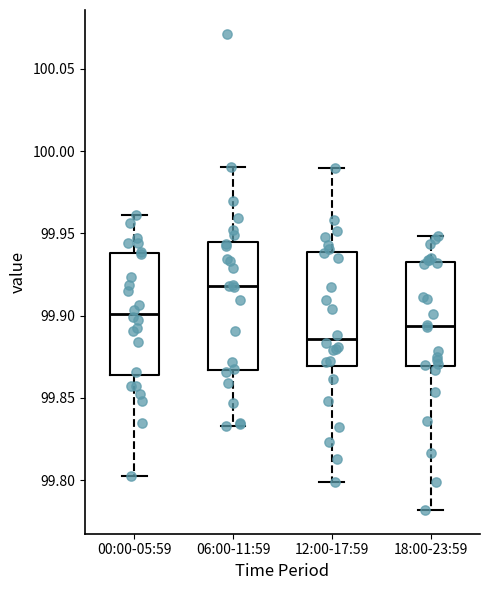

Reading left to right, transcribe this box plot: for each box, give where its median line is, the range the box spans, and where its two whiskers end, as read against the y-axis. The values are not printed on the chart, so give them approximately, as read against the axis.

00:00-05:59: median 99.900, box 99.865 to 99.940, whiskers 99.800 to 99.960
06:00-11:59: median 99.920, box 99.865 to 99.945, whiskers 99.835 to 99.990
12:00-17:59: median 99.885, box 99.870 to 99.940, whiskers 99.800 to 99.990
18:00-23:59: median 99.895, box 99.870 to 99.930, whiskers 99.780 to 99.950